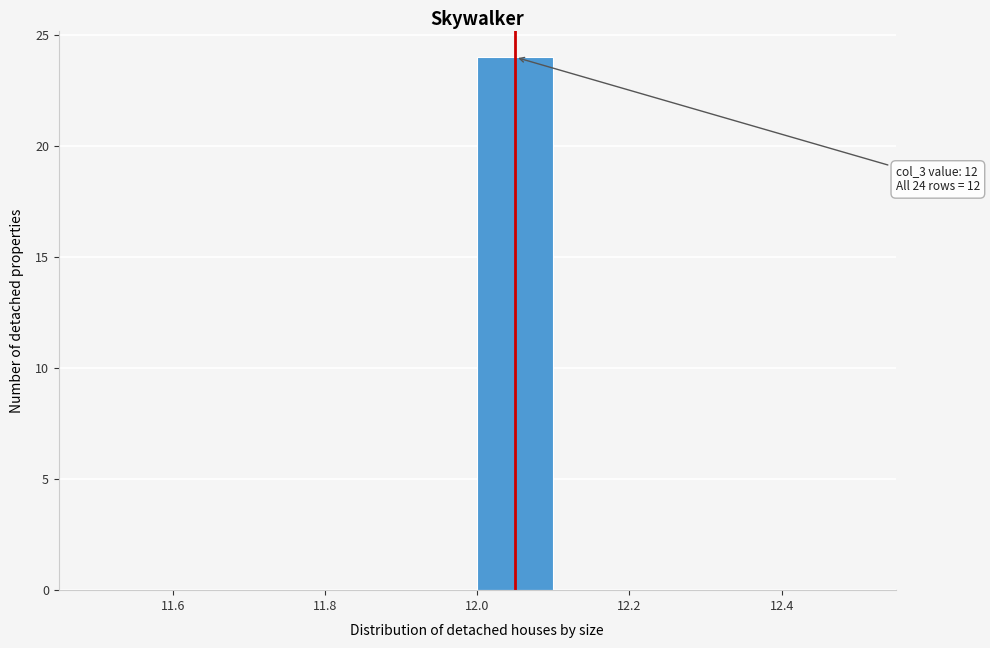

Which range on the x-axis has the tallest bar?

12.0 to 12.1